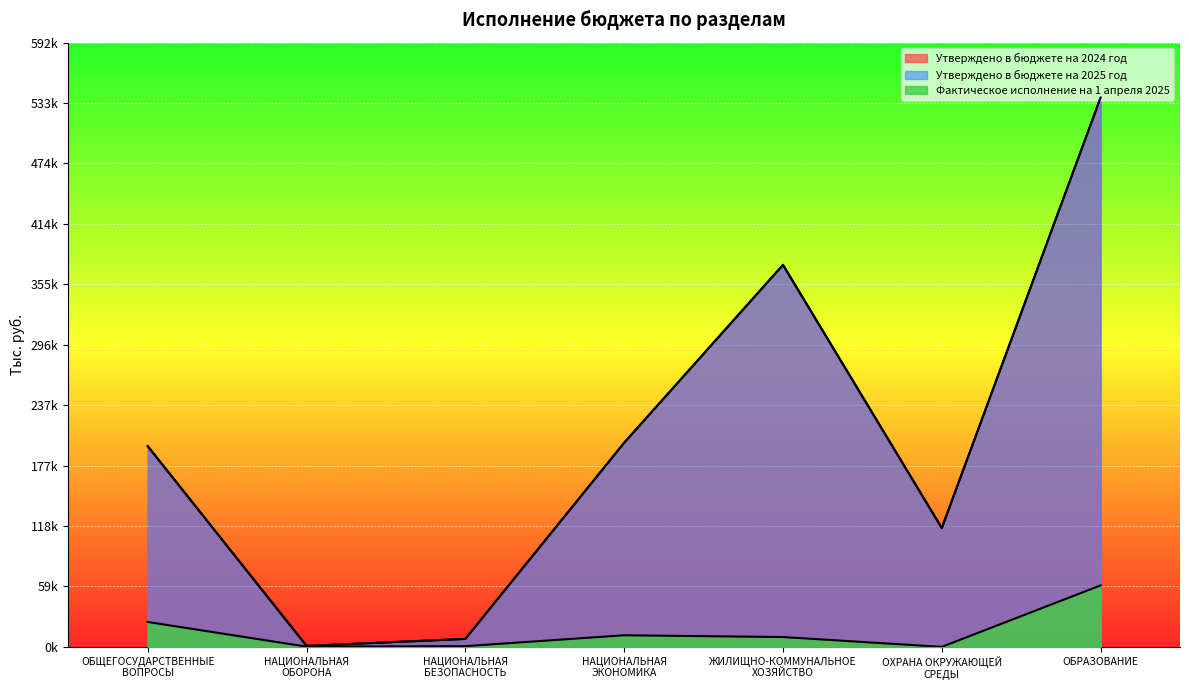

At which category does Утверждено в бюджете на 2025 год reach its first local peak?

ЖИЛИЩНО-КОММУНАЛЬНОЕ
ХОЗЯЙСТВО